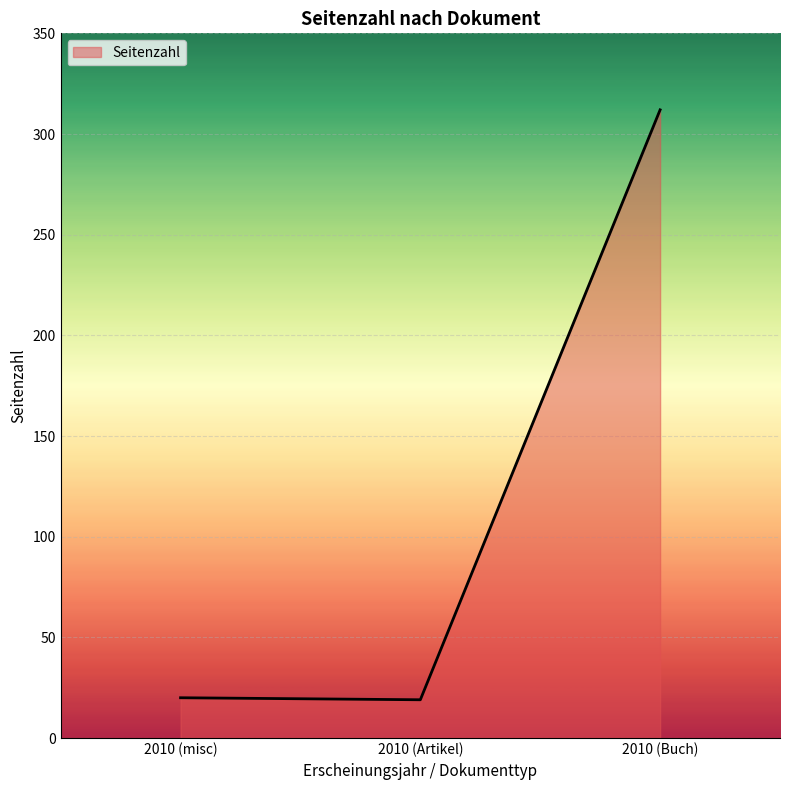

True or false: the data shows 312 at 2010 (Buch).

True